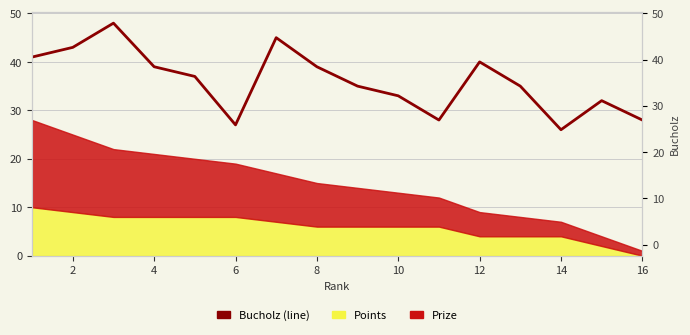

What is the smallest value displayed?

26